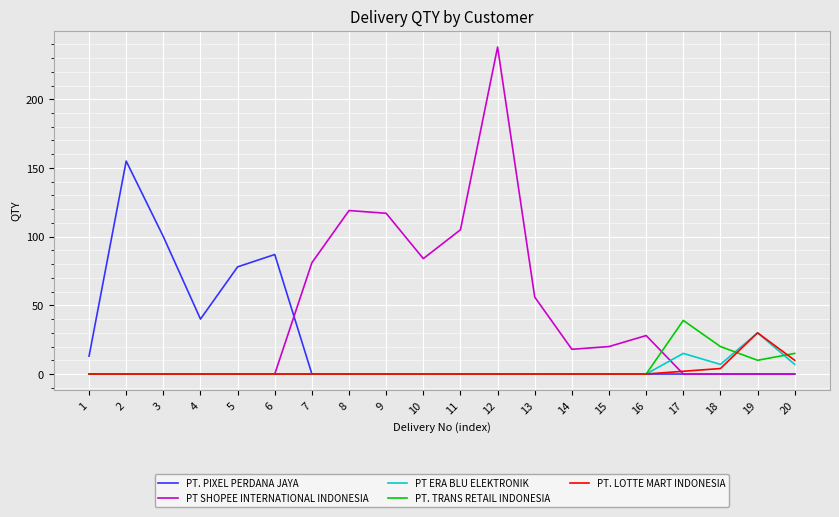

What is the highest value of the PT ERA BLU ELEKTRONIK series?

30